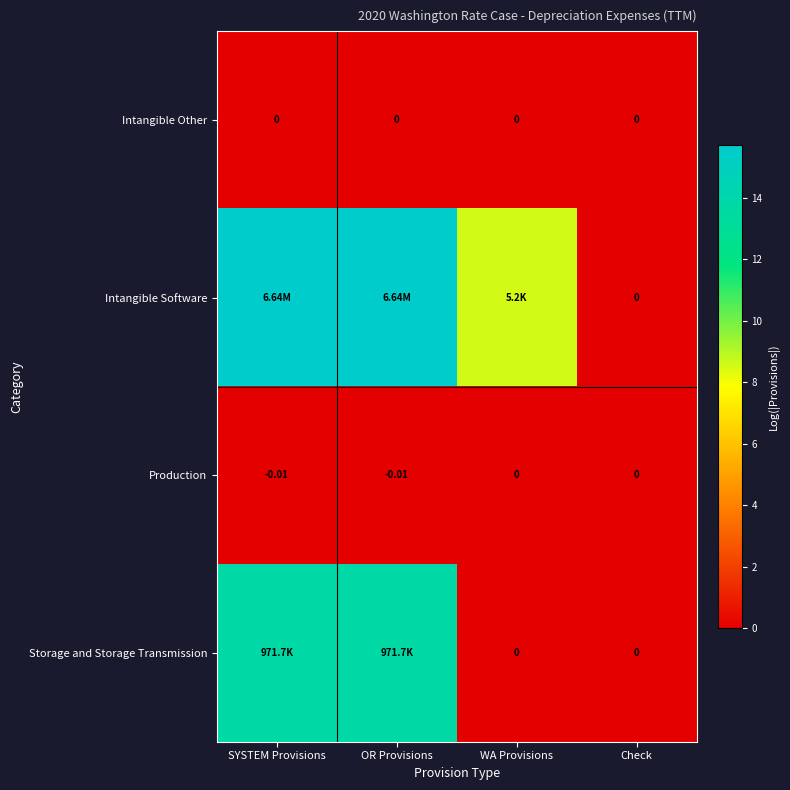

What is the difference between the maximum and minimum values in the Storage and Storage Transmission series?

13.8